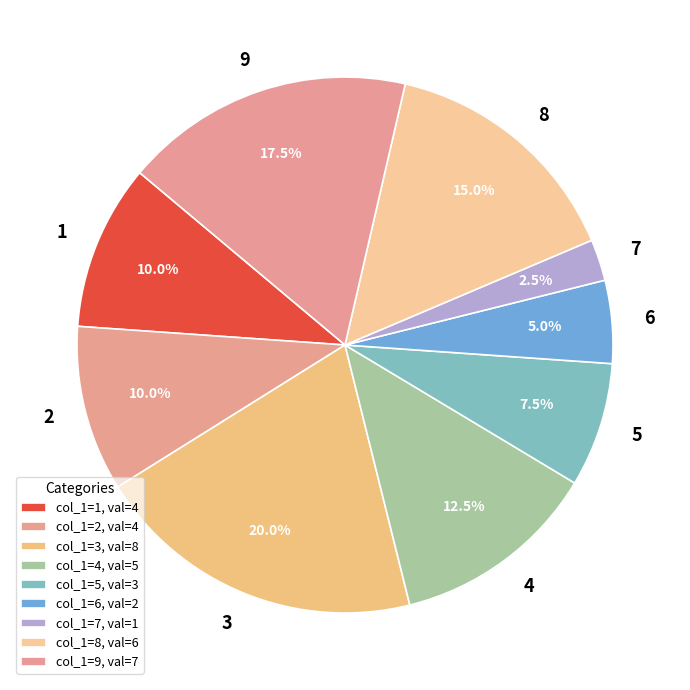

Which slice is the largest?

3